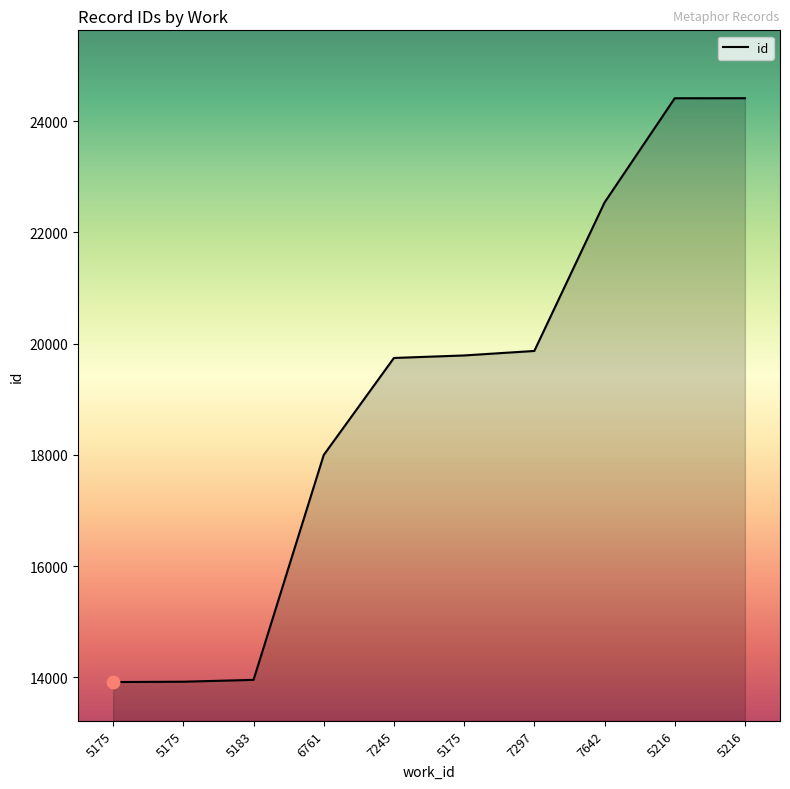

What is the change in value from 5175 to 7642?

+8623